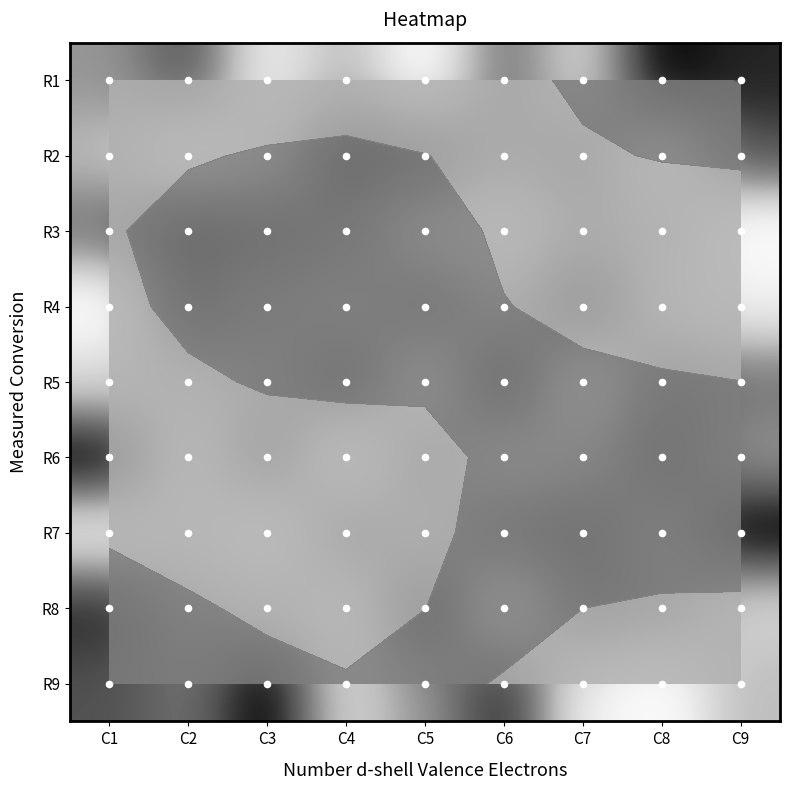

At which category is the sum across all series the highest?

C1